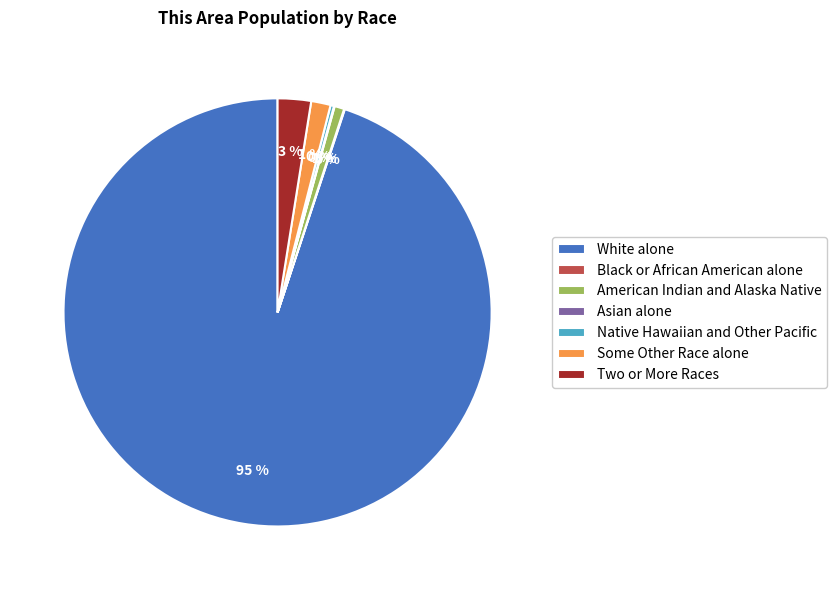

Do Two or More Races and White alone together represent more than half of the pie?

Yes